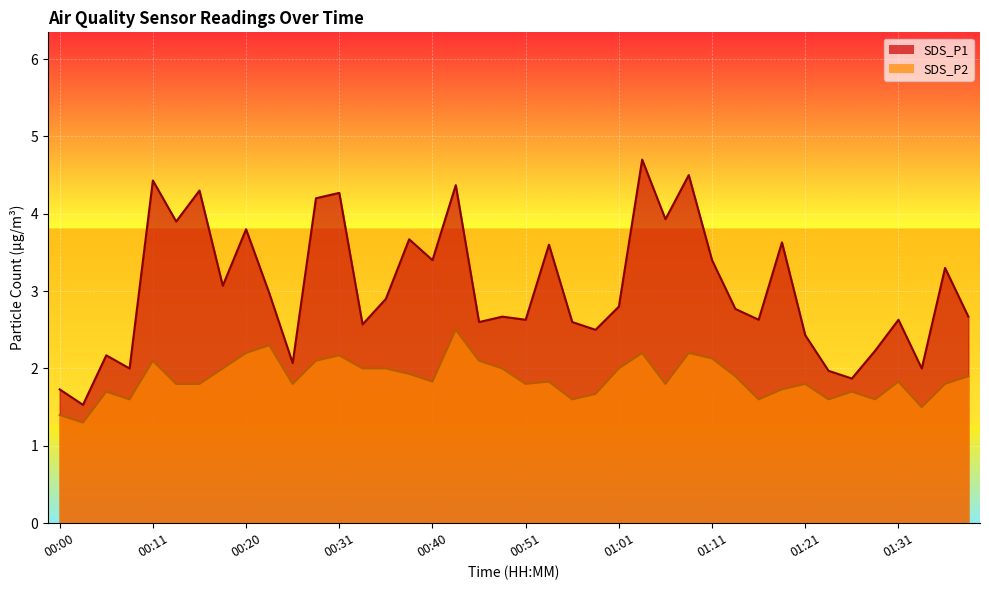

How many lines are shown in the chart?

2